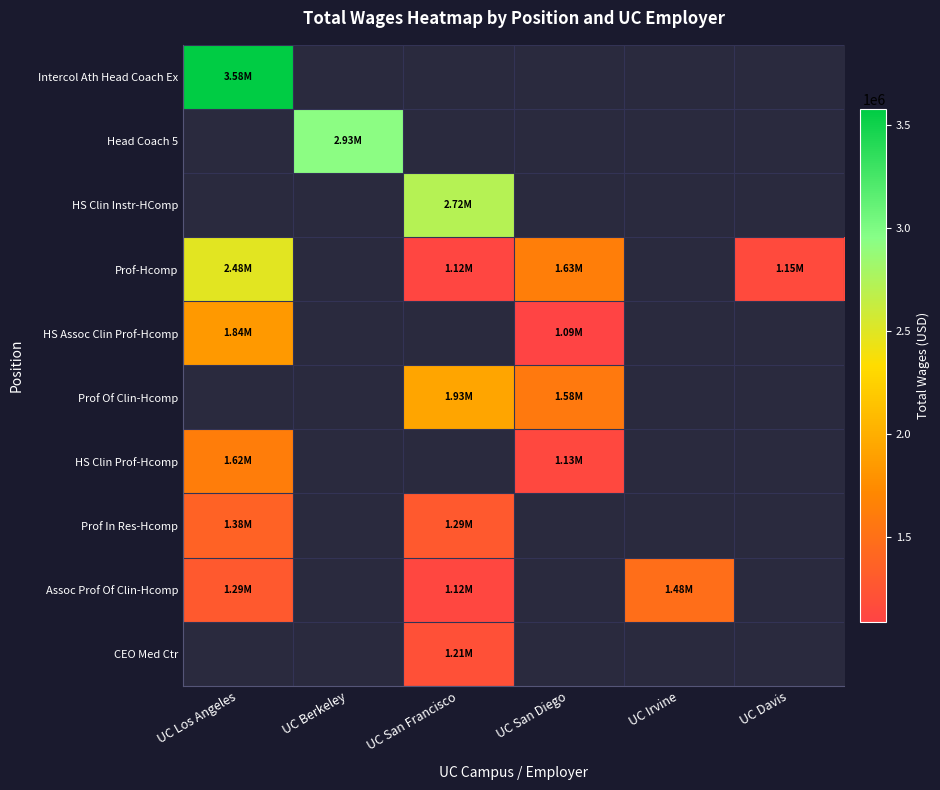

The Prof-Hcomp series shows 3739433.6 at UC Los Angeles. True or false?

False